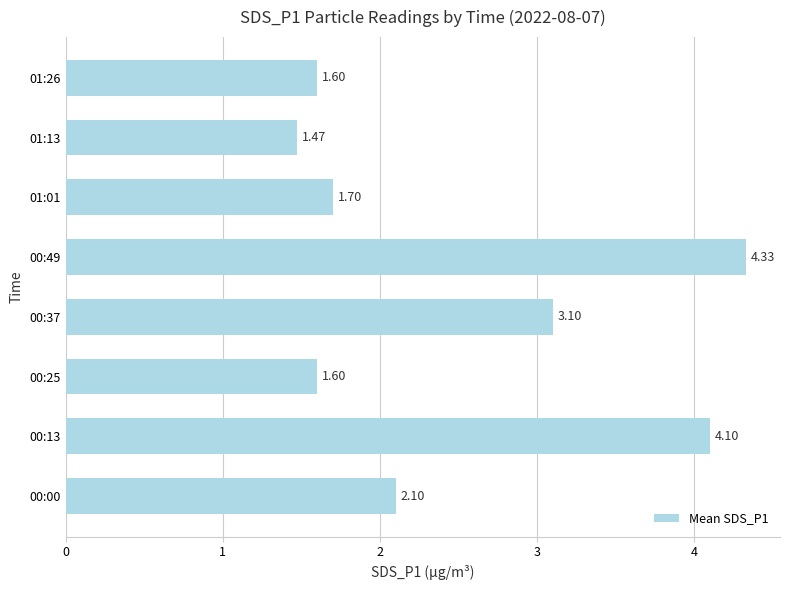

How many data points are less than 2?

4